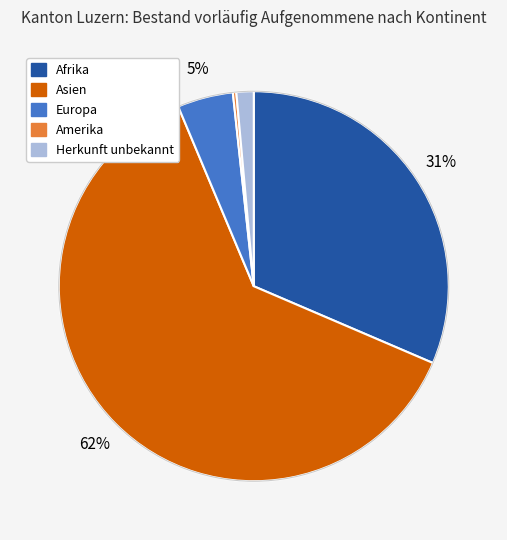

What is the majority slice?

Asien